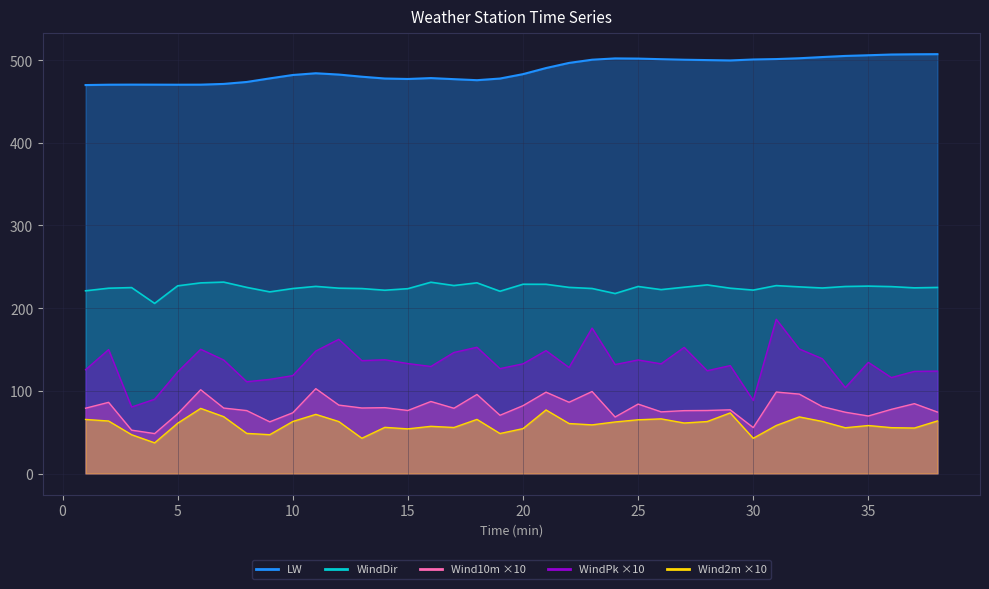

Which series has the largest range (max minus min)?

WindPk